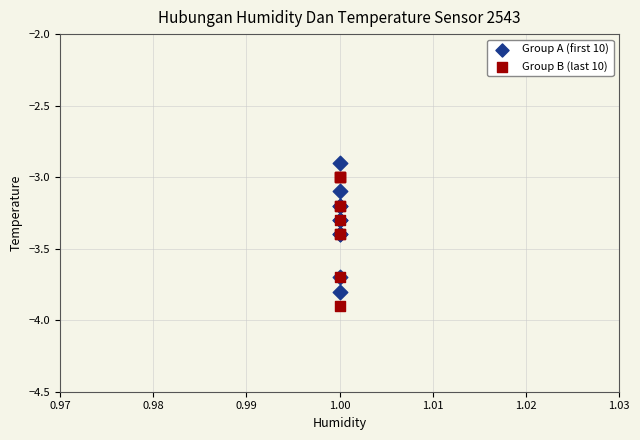

Which series contains the lowest Y value?

Group B (last 10)